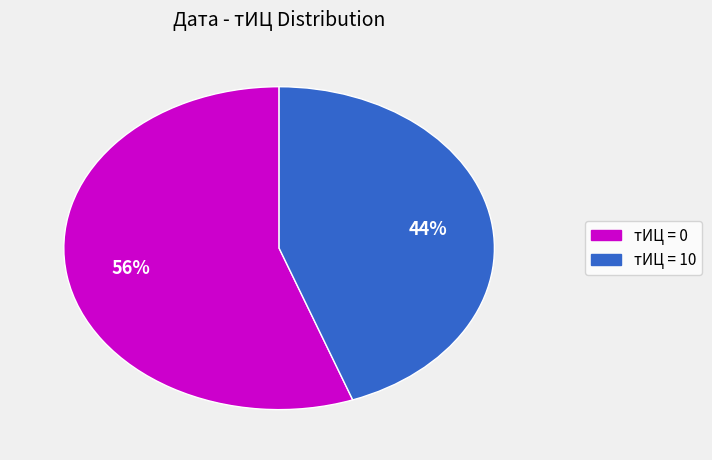

To the nearest percent, what is the average slice percentage?

50%